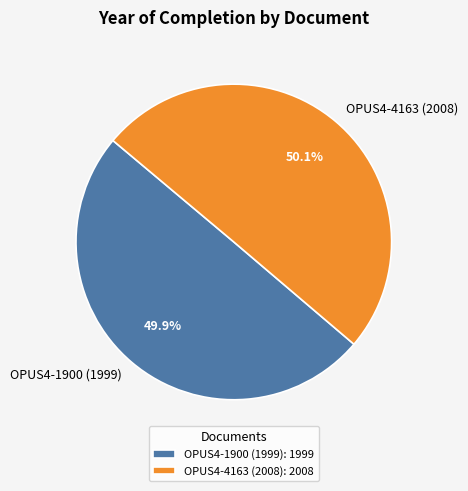

True or false: OPUS4-4163 (2008) accounts for 50% of the total.

True